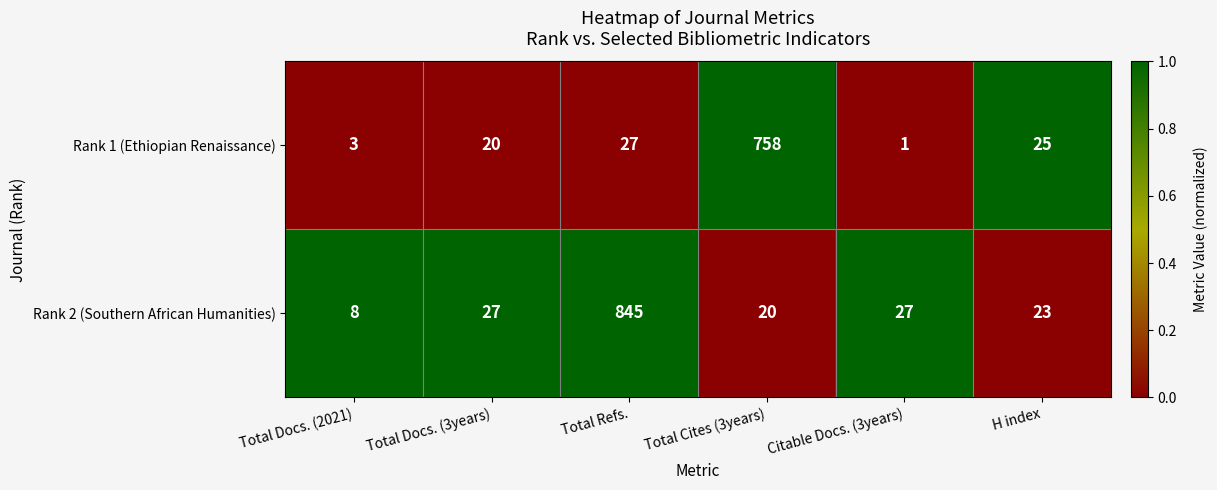

List the series in order of their overall mean, highest first.

Rank 2 (Southern African Humanities), Rank 1 (Ethiopian Renaissance)